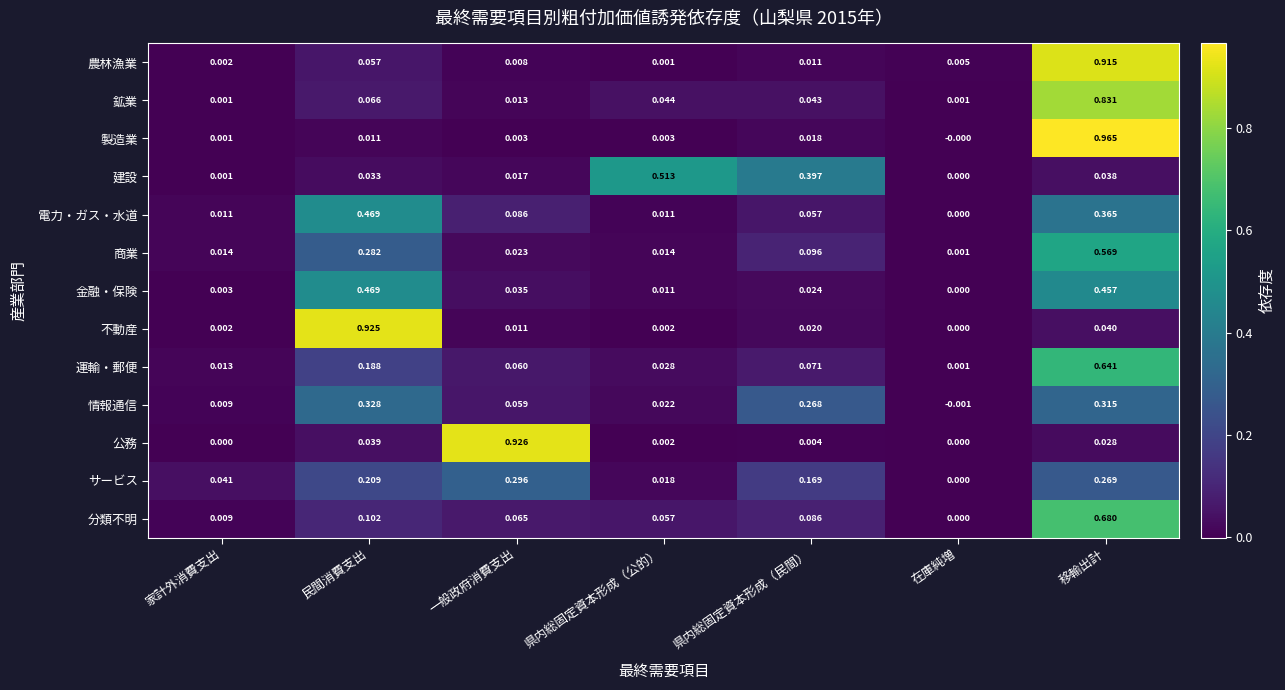

At which category is the sum across all series the highest?

移輸出計